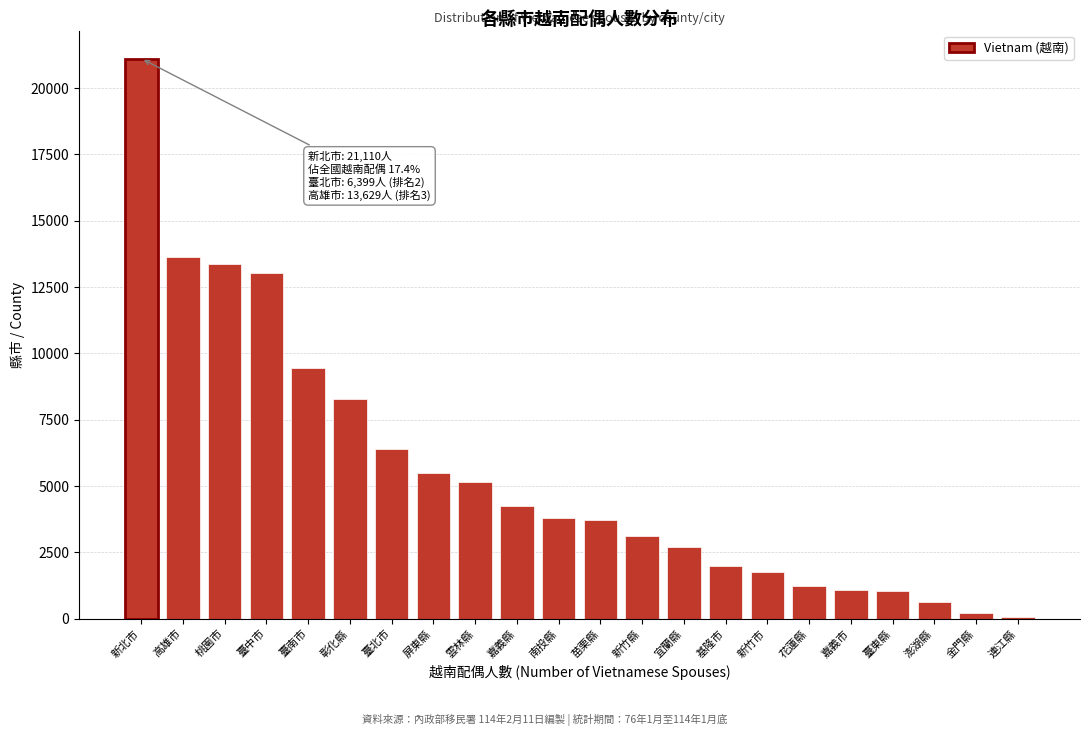

What is the approximate value at 南投縣?

3789